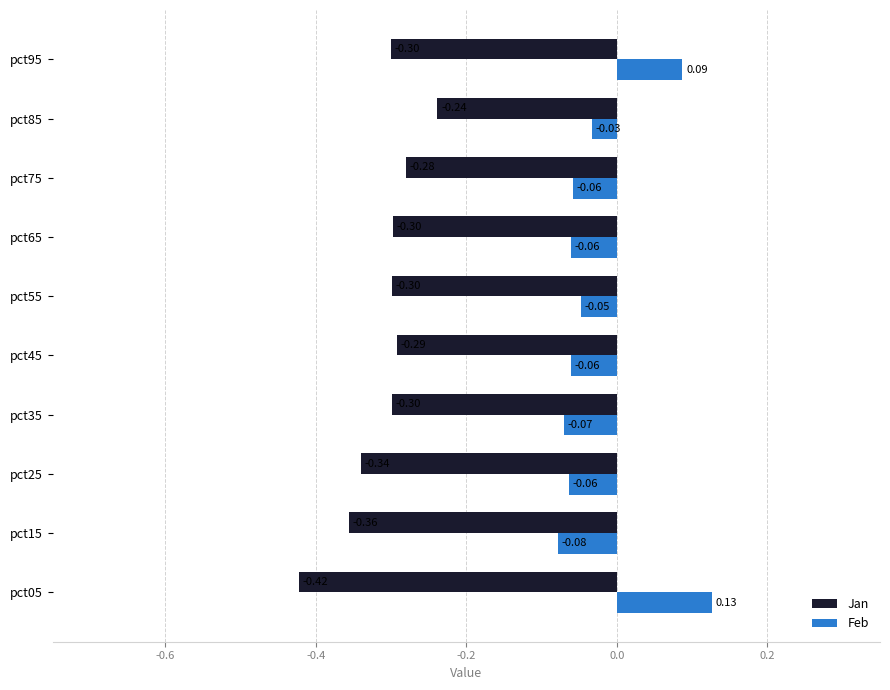

At how many categories does at least one series exceed 0?

2